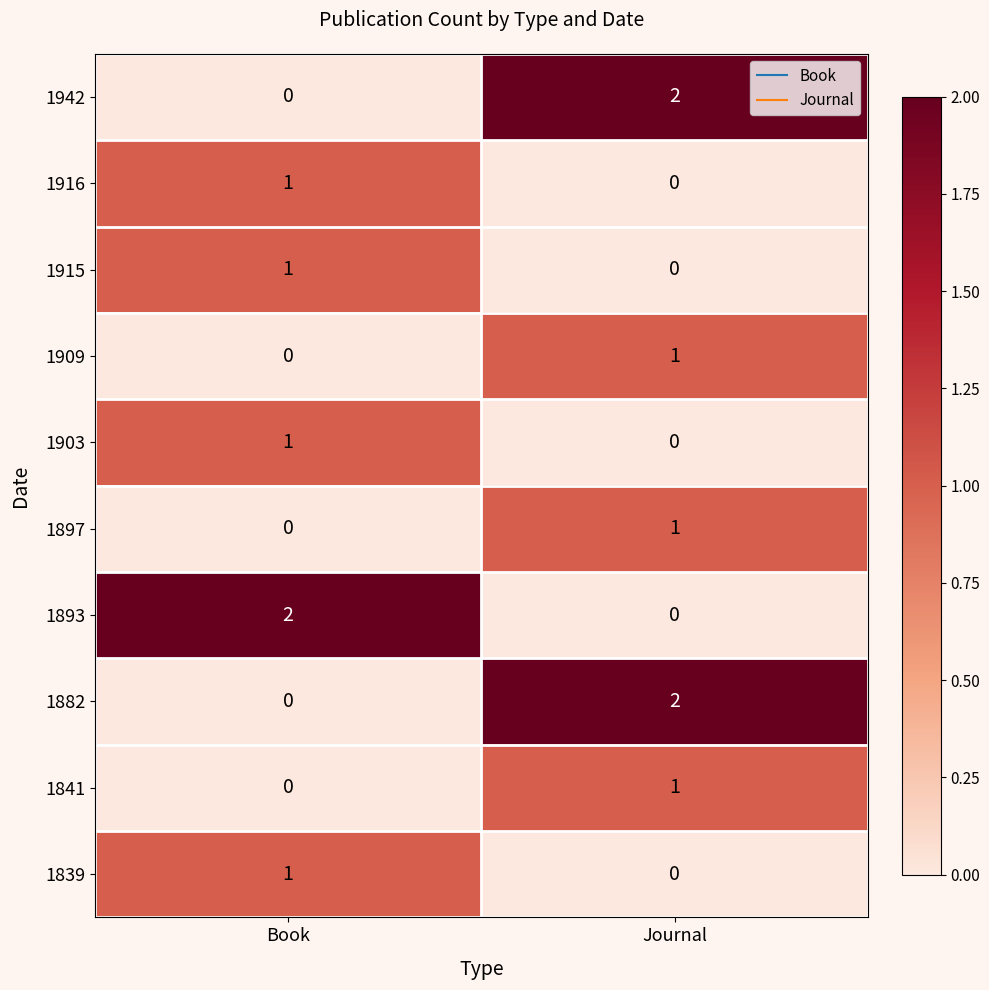

What is the total value across all series at Journal?

7